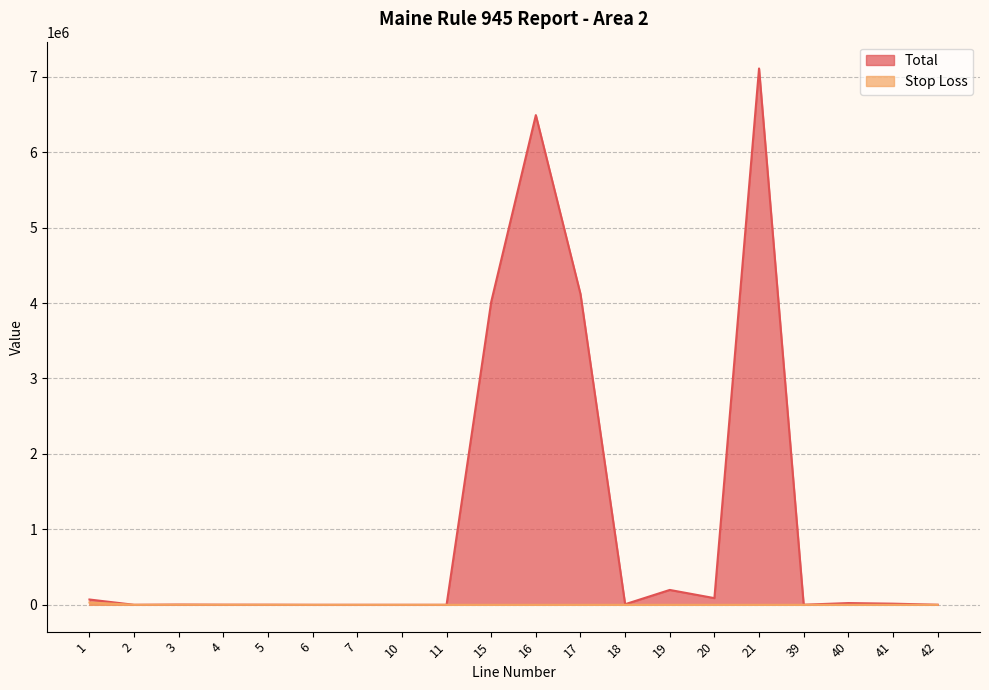

What is the difference between the maximum and second lowest values in the Stop Loss series?

30559.0